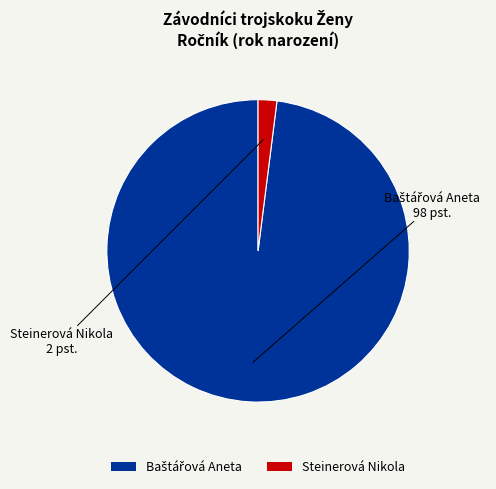

What is the smallest slice in the pie chart?

Steinerová Nikola